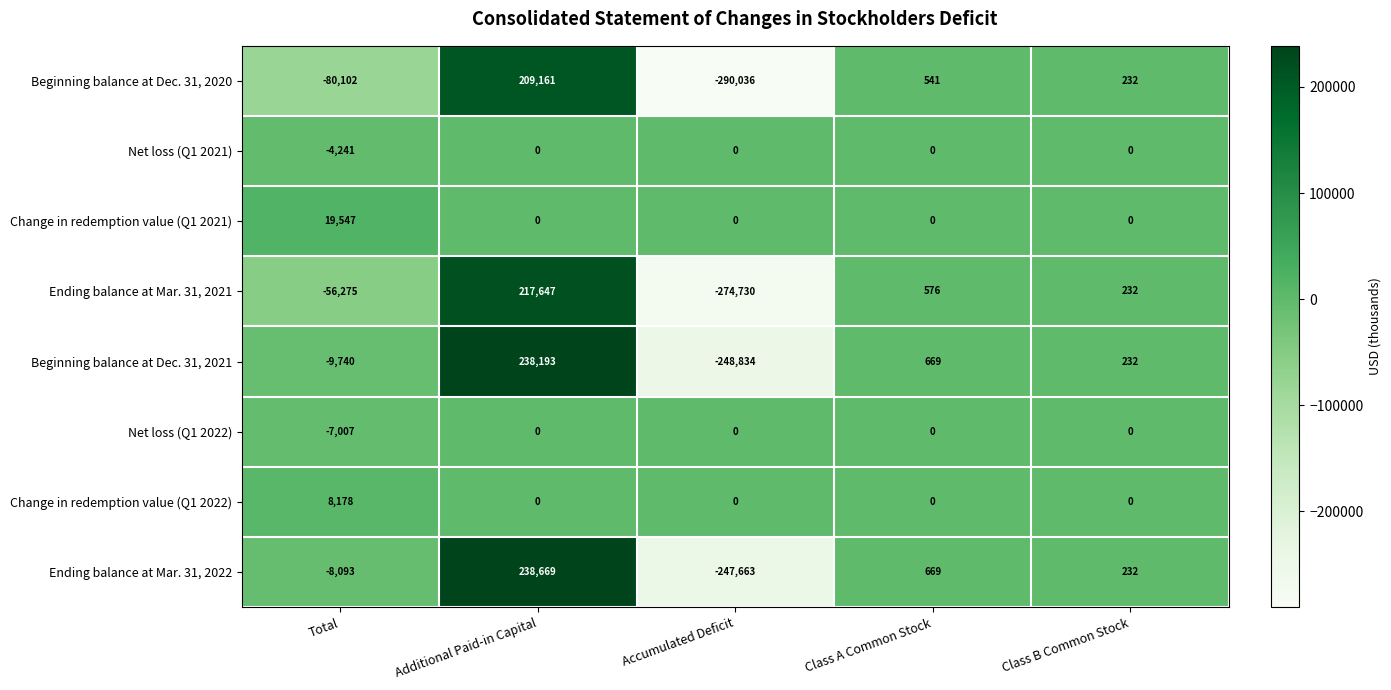

At which label does Ending balance at Mar. 31, 2021 first exceed 232?

Additional Paid-in Capital